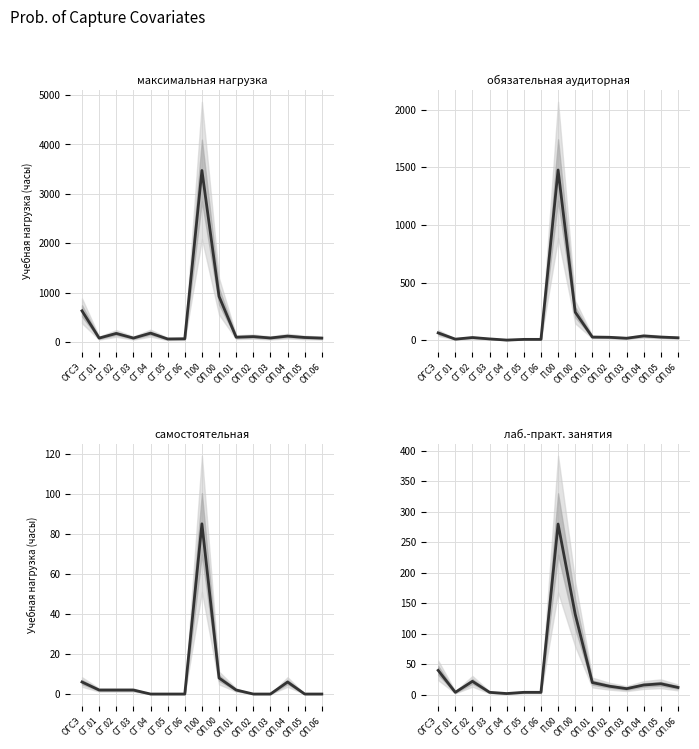

The value of лаб.-практ. занятия (col_13) at СГ.05 is 4. True or false?

True